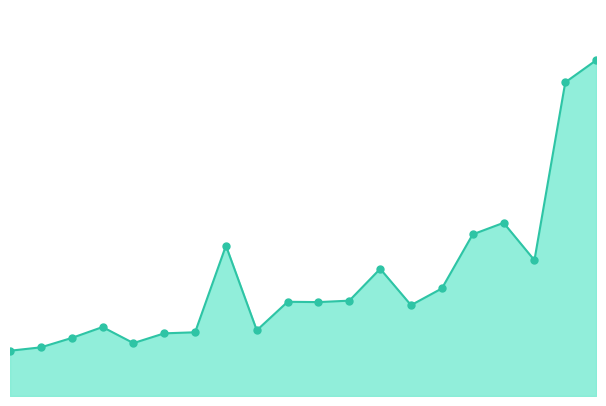

Does the chart have visible grid lines?

No